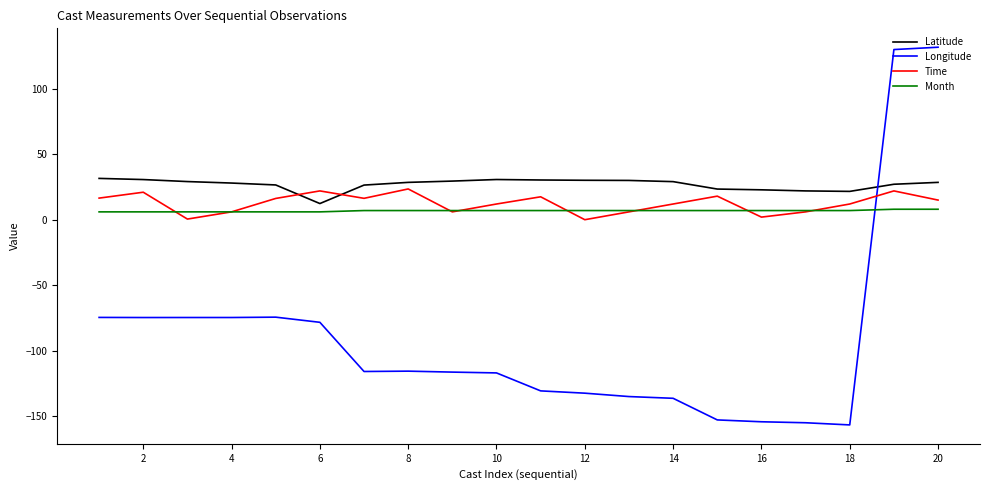

Which series has the widest spread of values?

Longitude